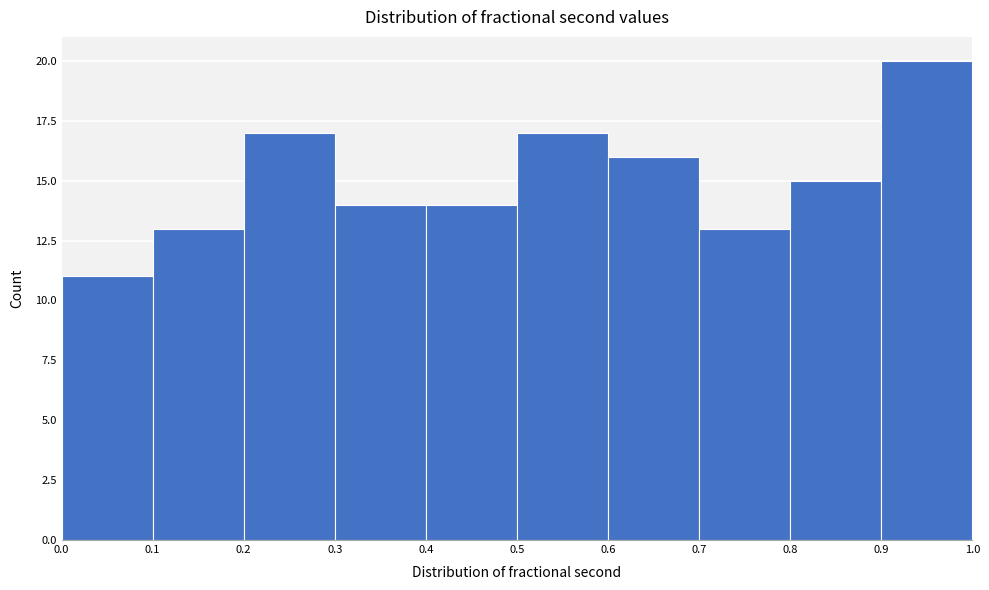

Which range on the x-axis has the tallest bar?

0.9 to 1.0